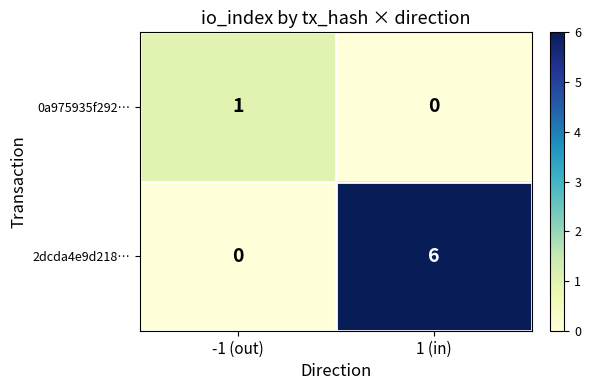

Reading left to right, what are all the values shown in this chart?

0a975935f292…: 1	0
2dcda4e9d218…: 0	6